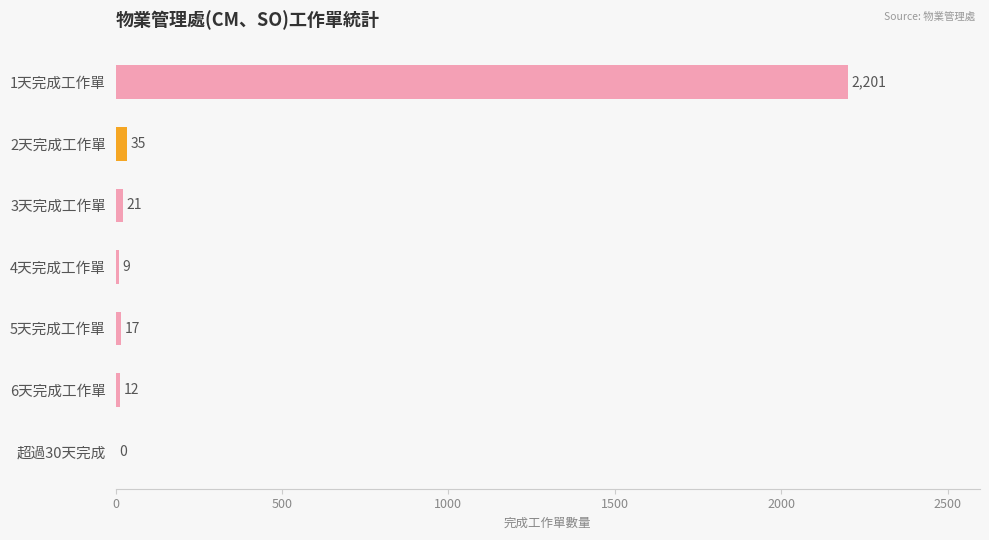

Which label corresponds to the largest value in the chart?

1天完成工作單